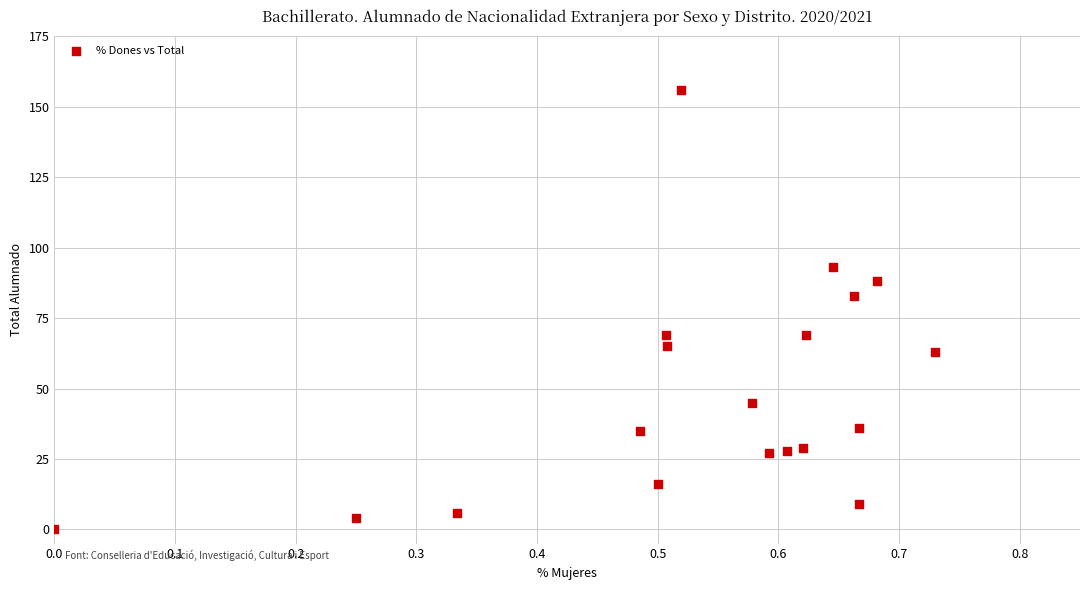

What Y value in the scatter plot is closest to 78?

83